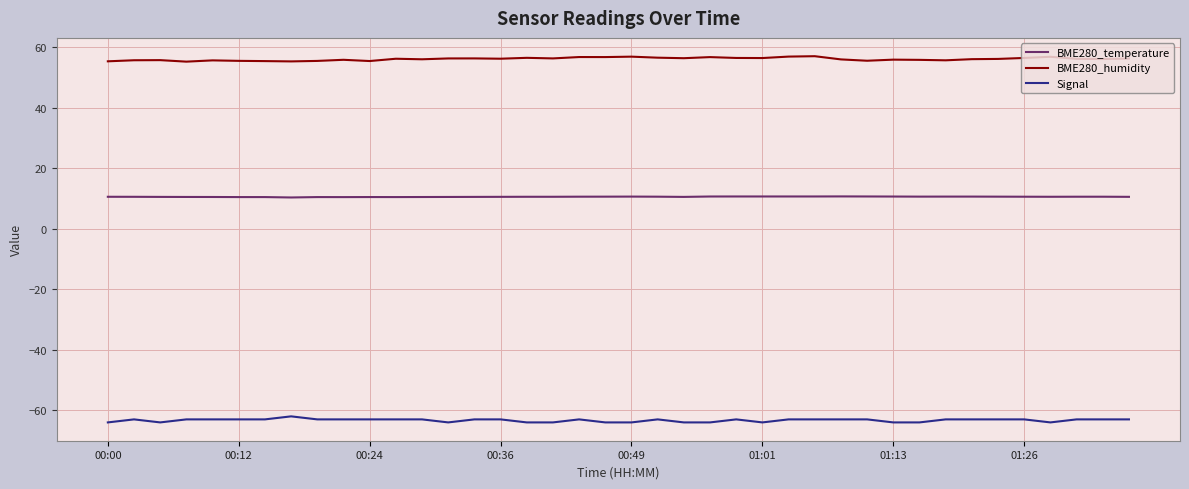

Rank the series by their average value, from highest to lowest.

BME280_humidity, BME280_temperature, Signal